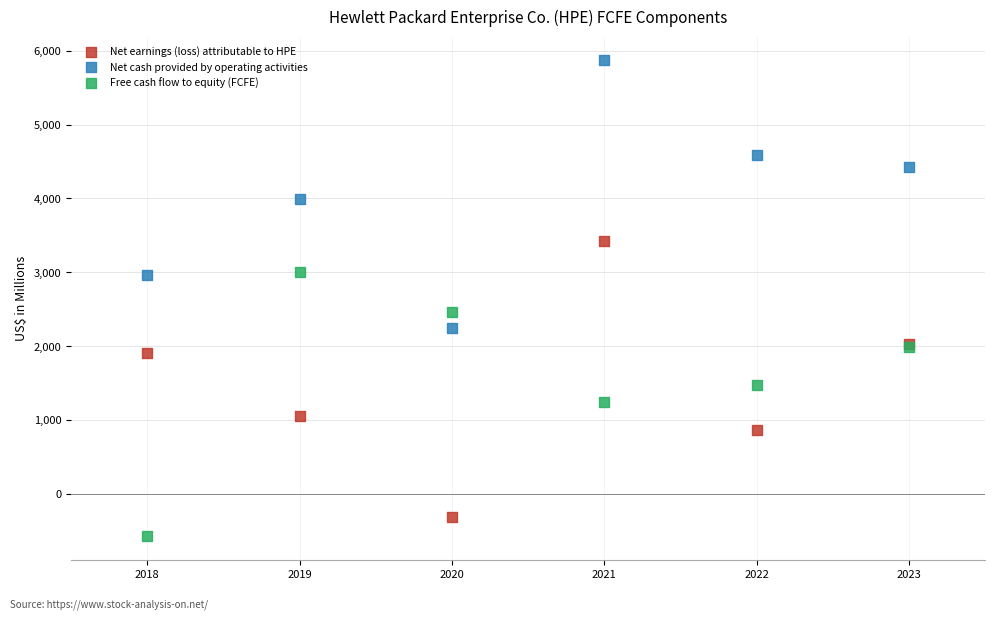

Which series contains the lowest Y value?

Free cash flow to equity (FCFE)